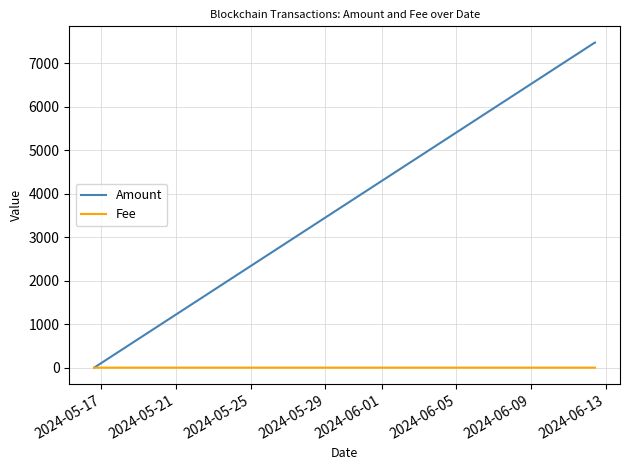

Which series has the largest total across all categories?

Amount